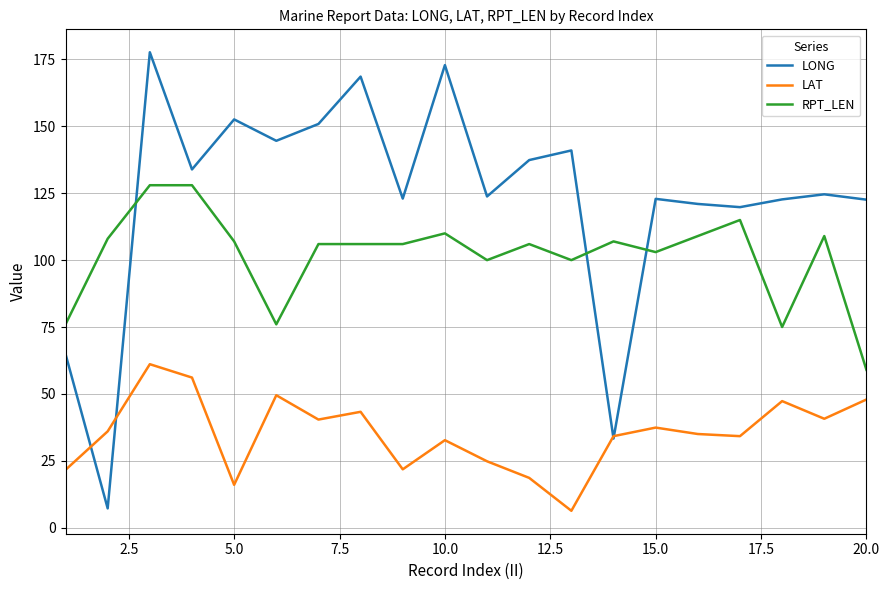

Which series has the largest range (max minus min)?

LONG